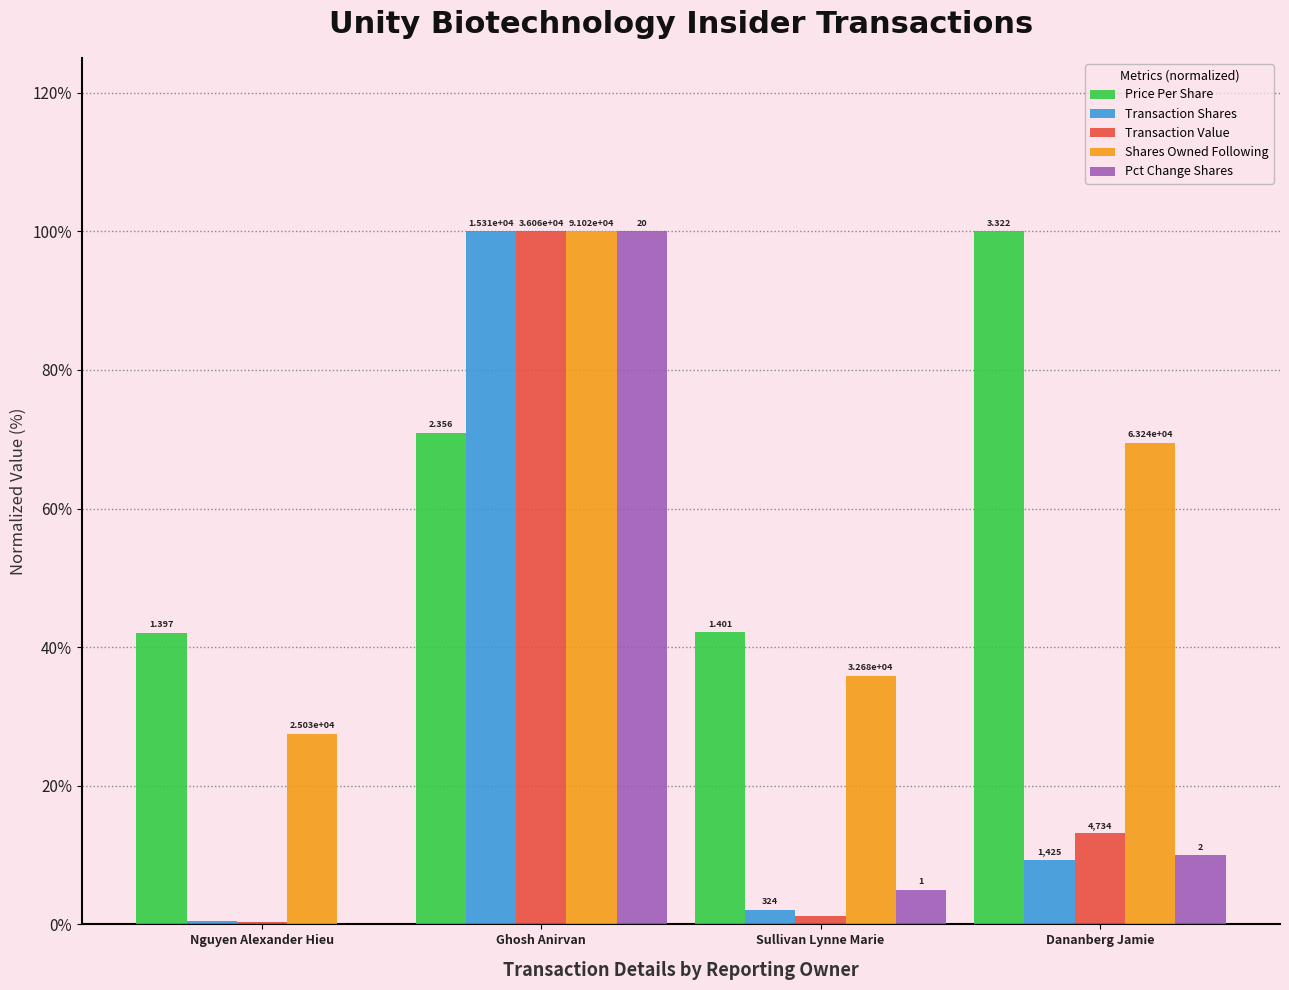

Reading right to left, list all the values displayed in this chart.

Price Per Share: Dananberg Jamie=100.0	Sullivan Lynne Marie=42.2	Ghosh Anirvan=70.9	Nguyen Alexander Hieu=42.1
Transaction Shares: Dananberg Jamie=9.3	Sullivan Lynne Marie=2.1	Ghosh Anirvan=100.0	Nguyen Alexander Hieu=0.5
Transaction Value: Dananberg Jamie=13.1	Sullivan Lynne Marie=1.3	Ghosh Anirvan=100.0	Nguyen Alexander Hieu=0.3
Shares Owned Following: Dananberg Jamie=69.5	Sullivan Lynne Marie=35.9	Ghosh Anirvan=100.0	Nguyen Alexander Hieu=27.5
Pct Change Shares: Dananberg Jamie=10.0	Sullivan Lynne Marie=5.0	Ghosh Anirvan=100.0	Nguyen Alexander Hieu=0.0